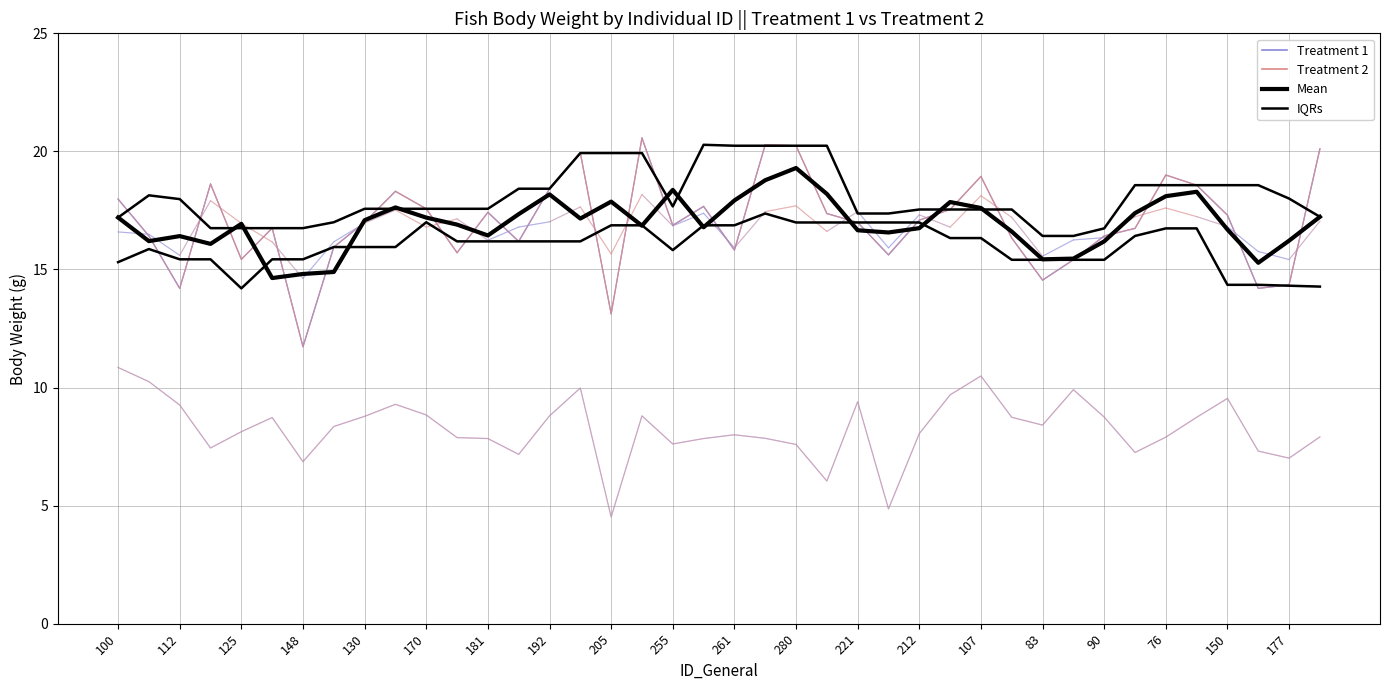

Count the number of categories in the chart.

40